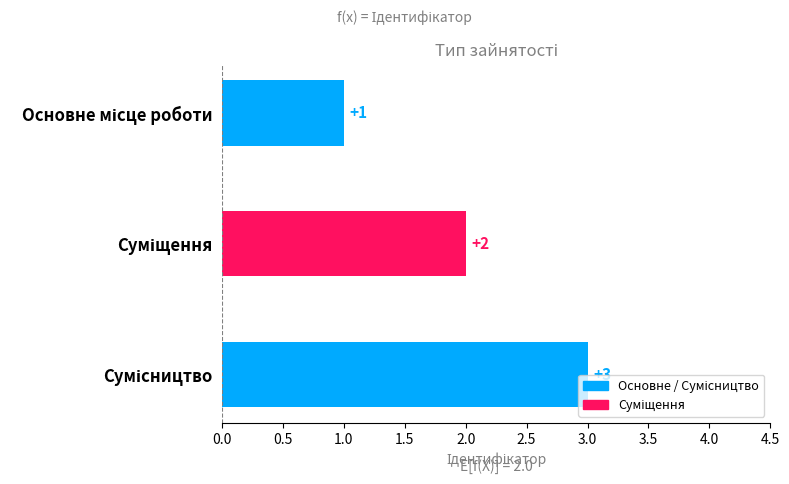

What is the maximum value shown in the chart?

3